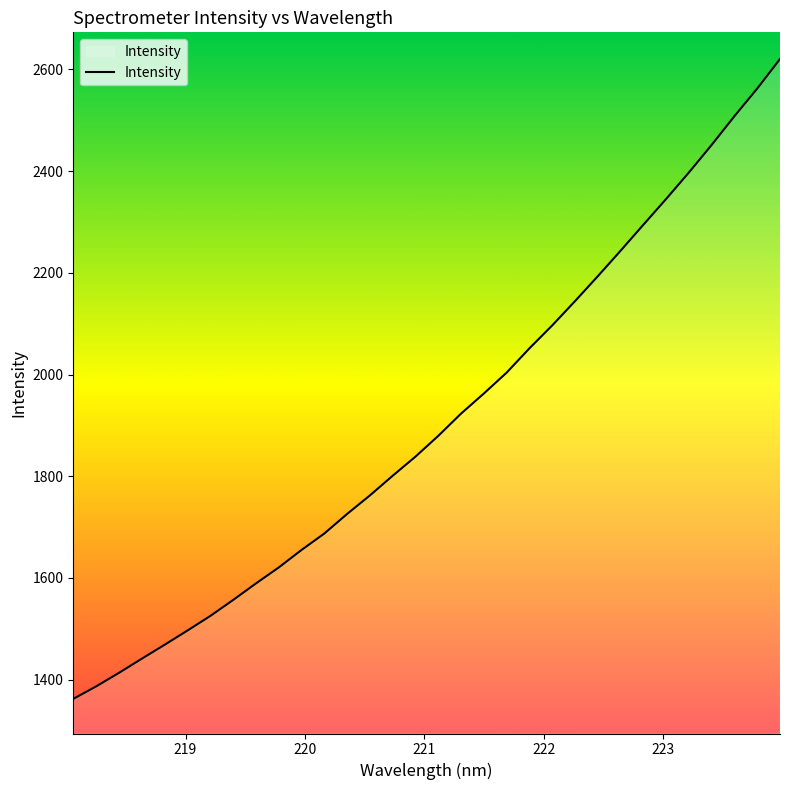

How many lines are shown in the chart?

1